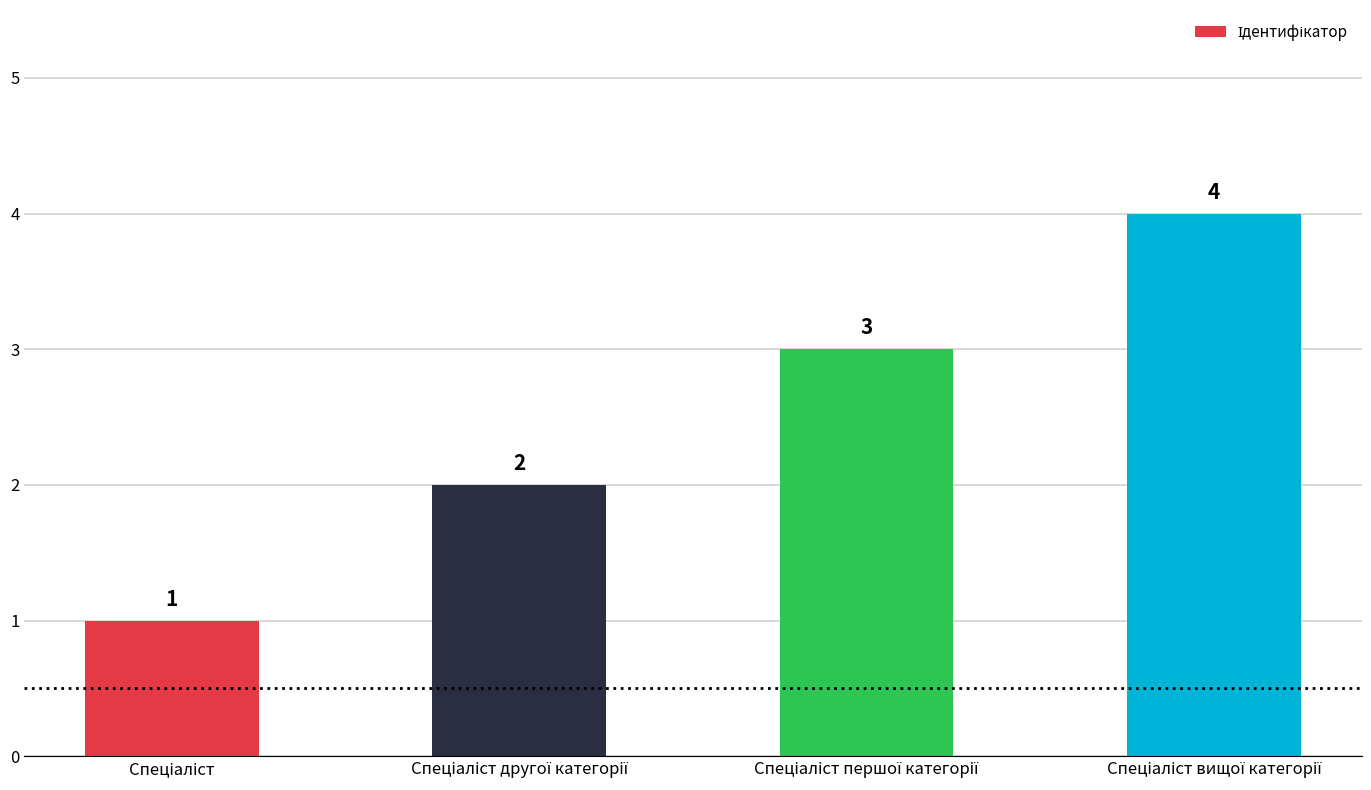

Count the values in the range 2 to 4.

3